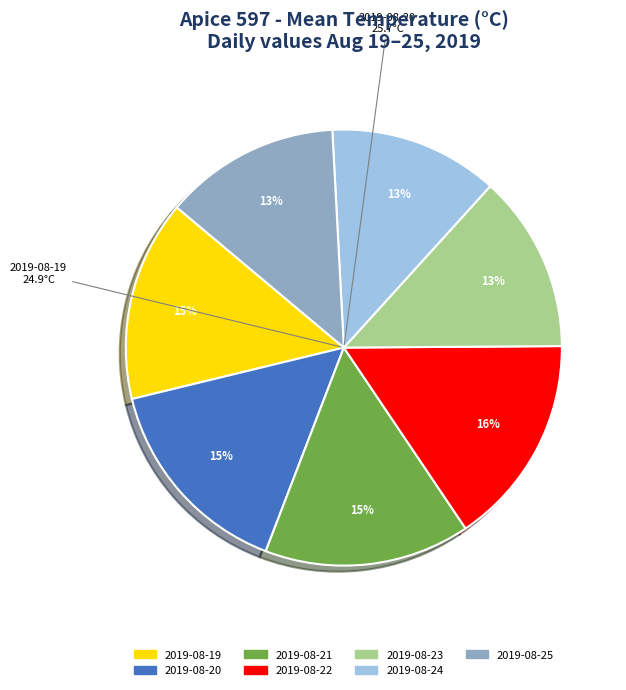

To the nearest percent, what percentage of the pie is 2019-08-24?

13%